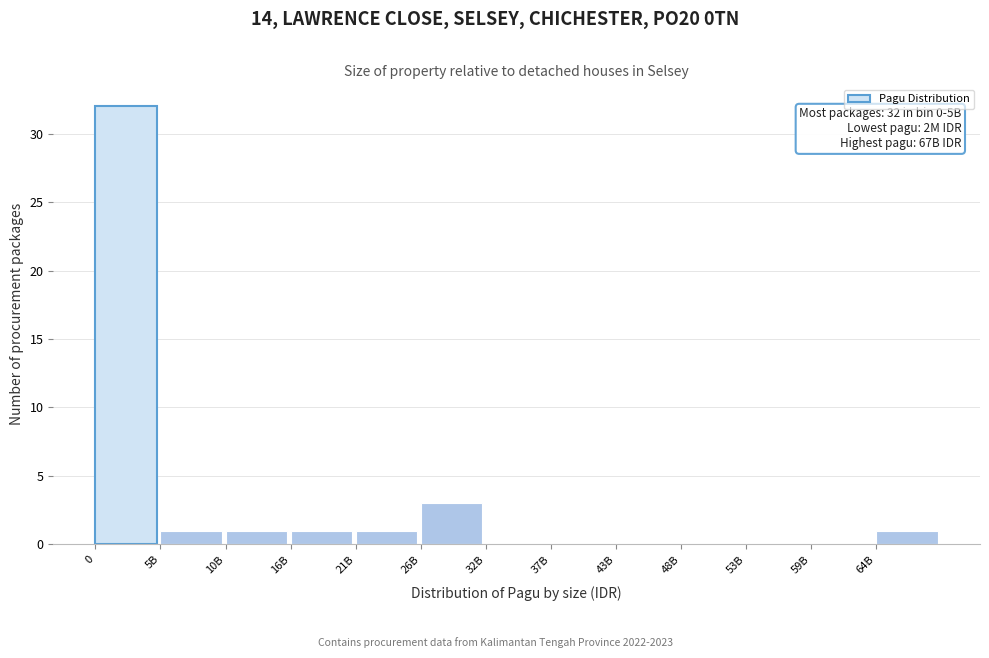

Reading left to right, extract all data points from this chart.

0=32	5B=1	10B=1	16B=1	21B=1	26B=3	32B=0	37B=0	43B=0	48B=0	53B=0	59B=0	64B=1